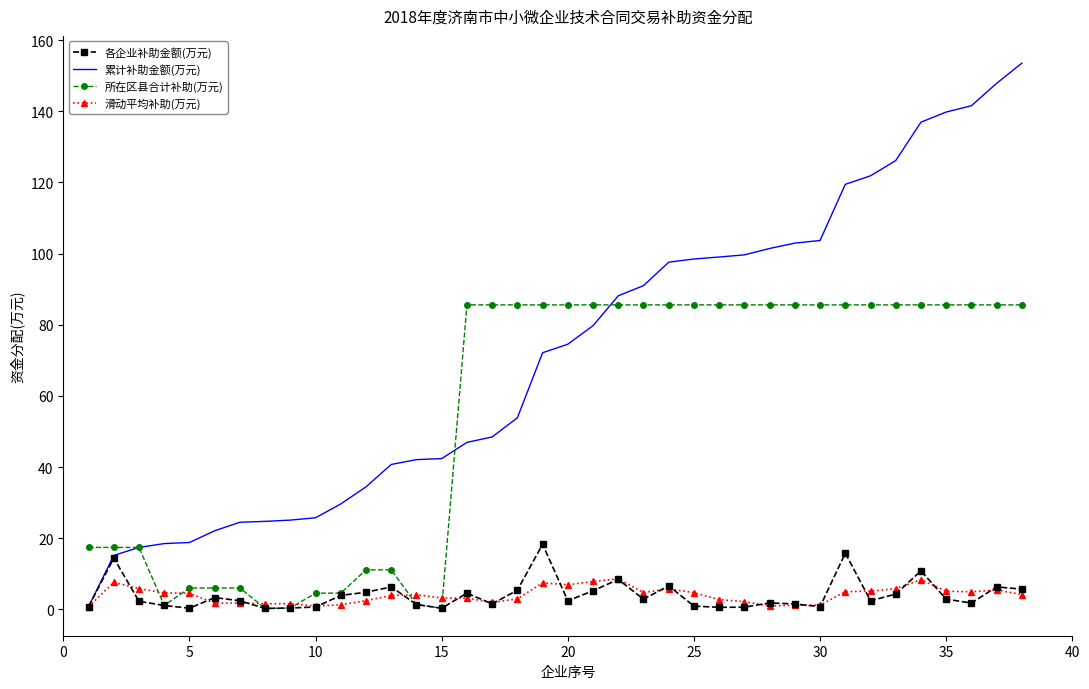

Which series has the widest spread of values?

累计补助金额(万元)